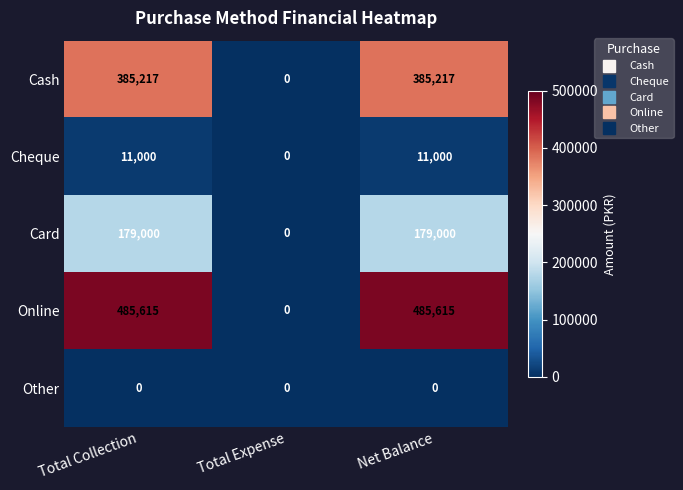

How many data points in Card are less than 179000?

1